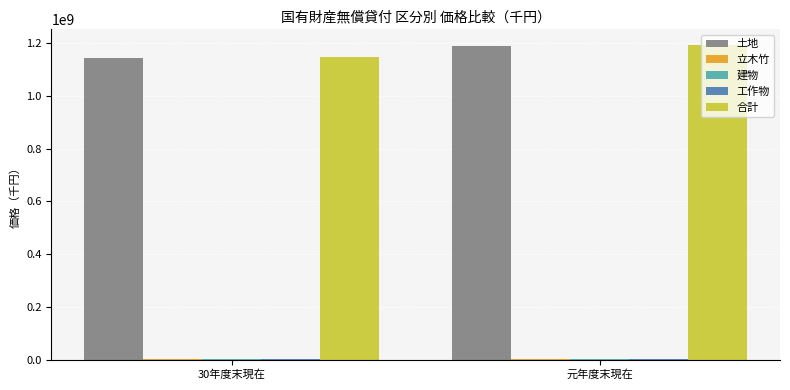

At which label is 土地 closest to 1168256204?

30年度末現在